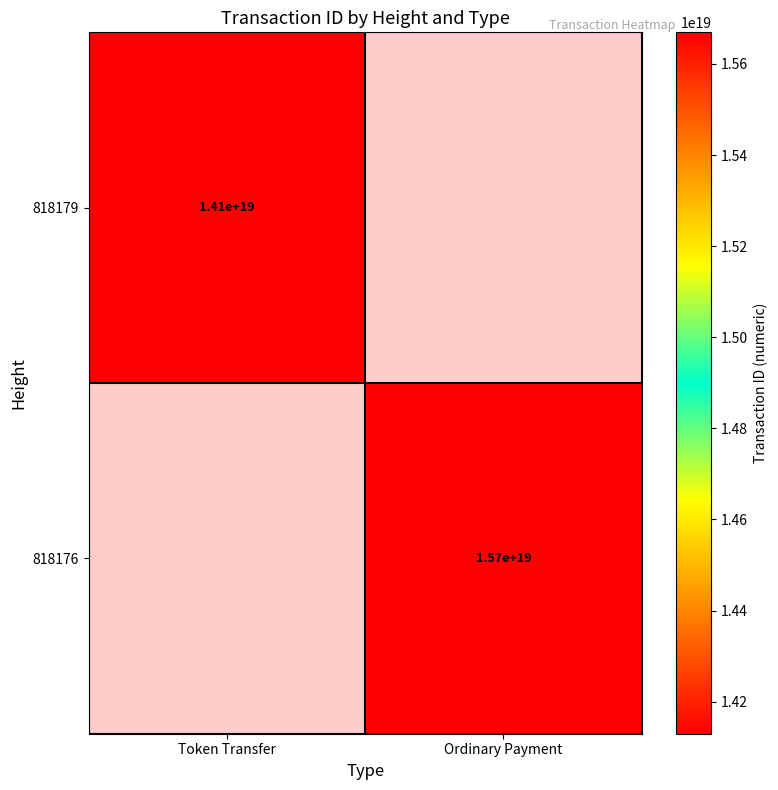

The value of 818179 at Token Transfer is 14100000000000000000. True or false?

True